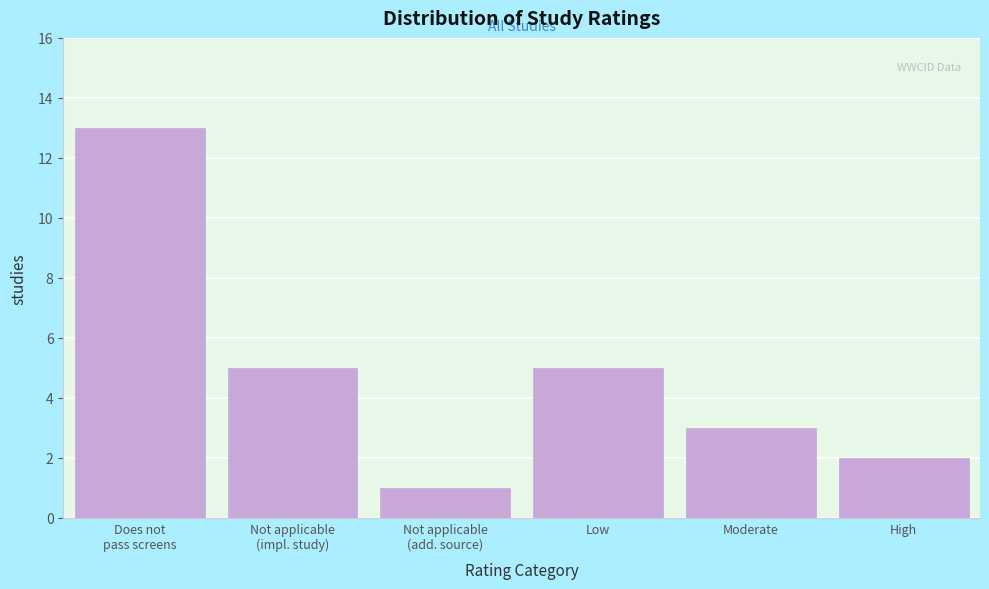

Reading left to right, extract all data points from this chart.

13	5	1	5	3	2